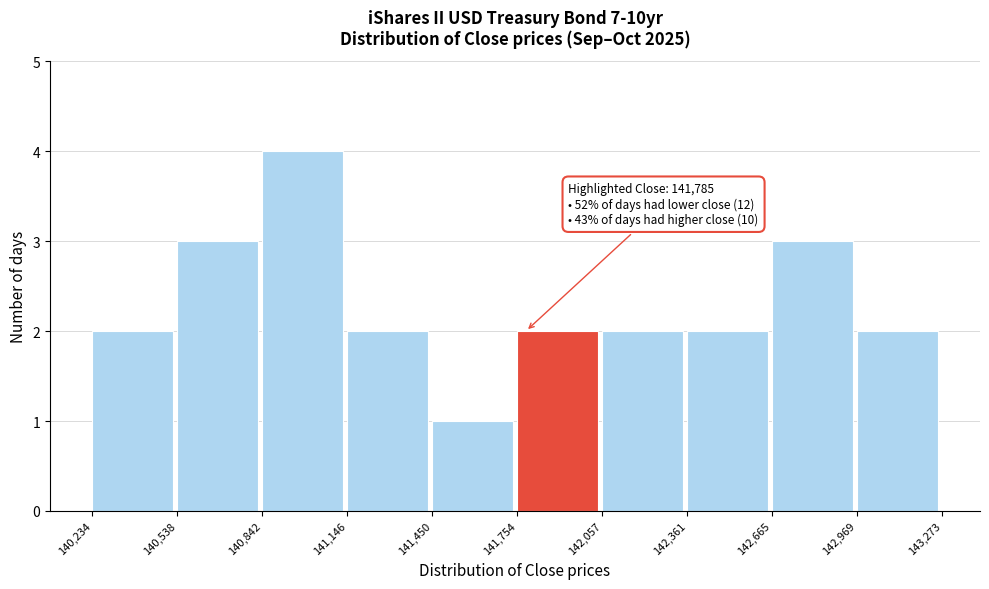

Which range on the x-axis has the tallest bar?

140,842 to 141,146